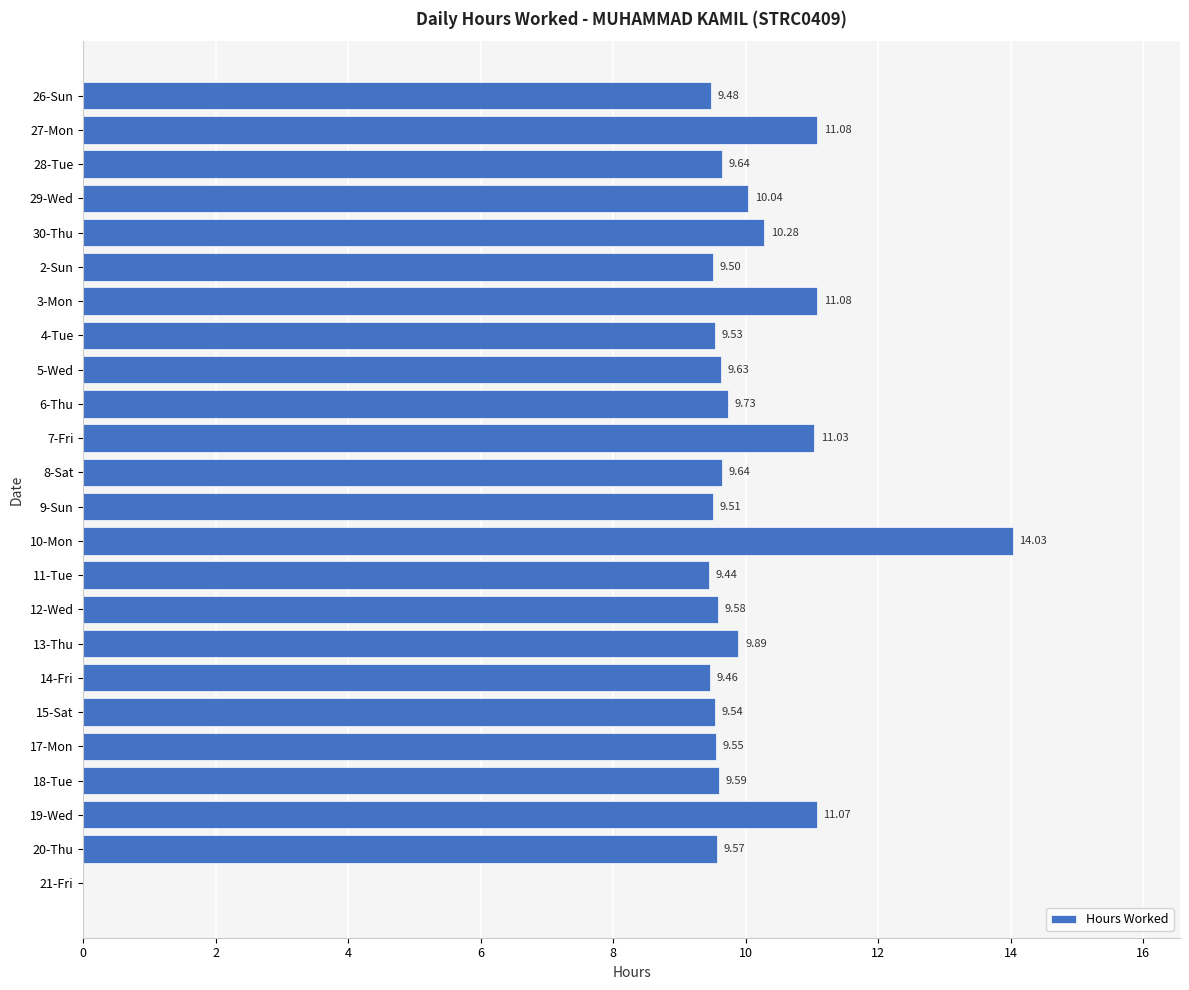

Approximately how many times larger is the value at 26-Sun compared to 30-Thu?

0.9